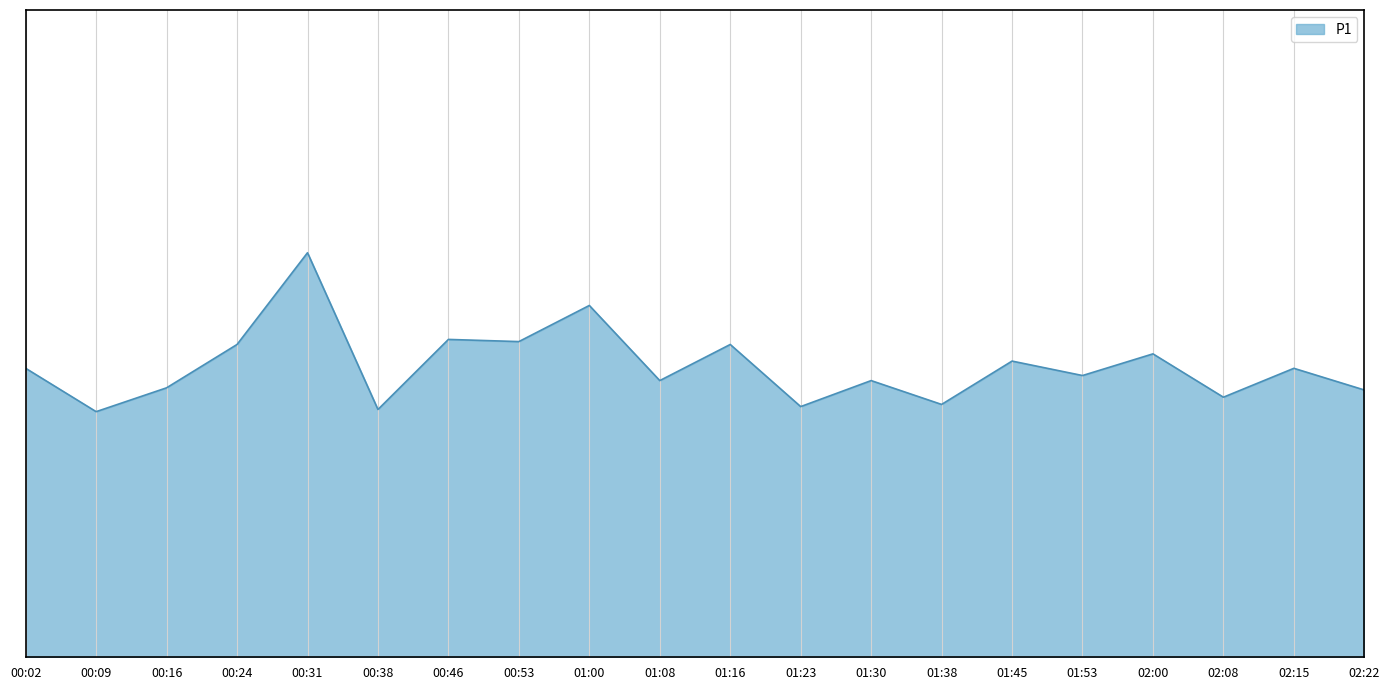

True or false: the data shows 3.7 at 02:22.

True